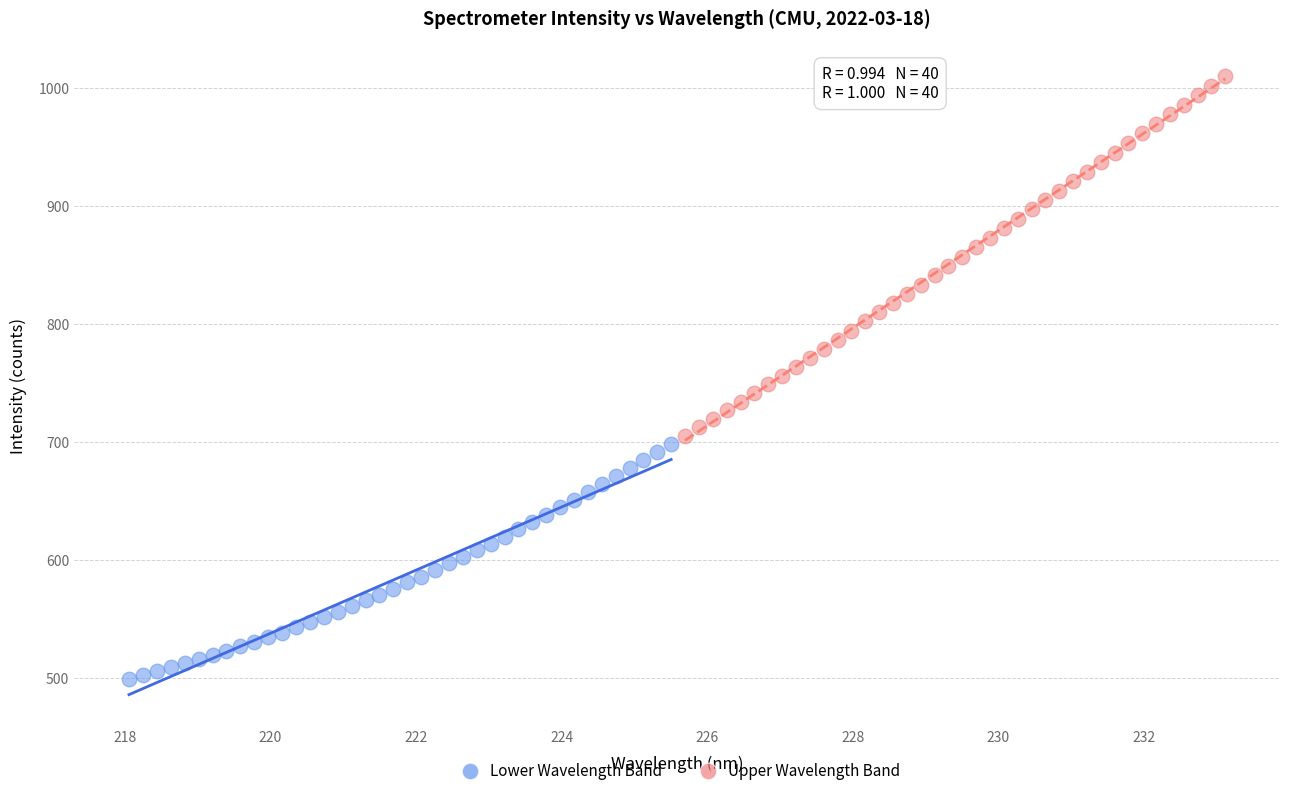

Which series has the largest Y range (max minus min)?

Upper Wavelength Band